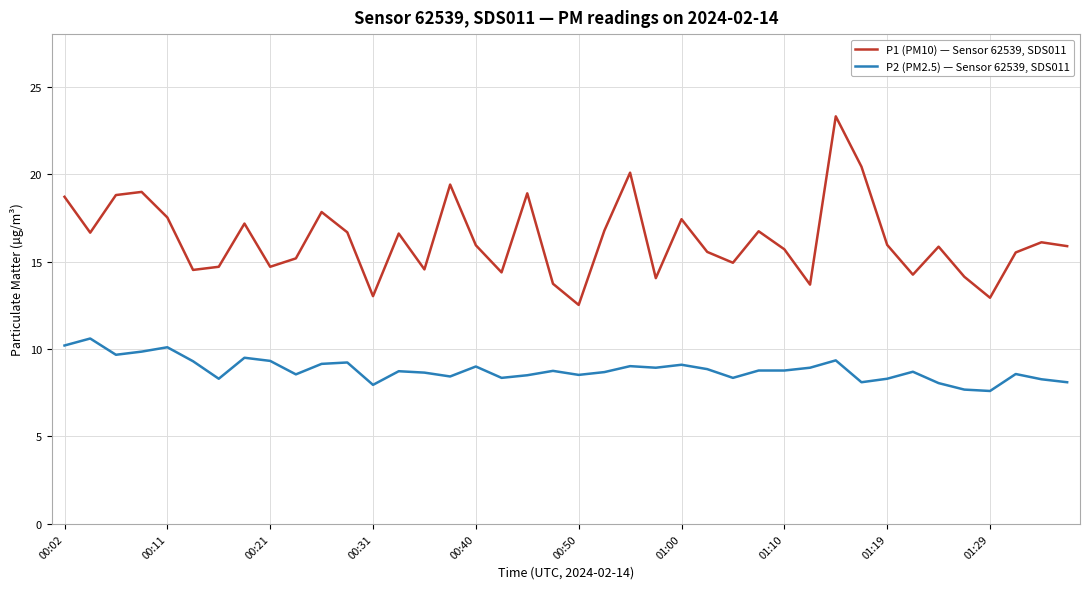

What are all the series names shown in the legend?

P1 (PM10) — Sensor 62539, SDS011, P2 (PM2.5) — Sensor 62539, SDS011